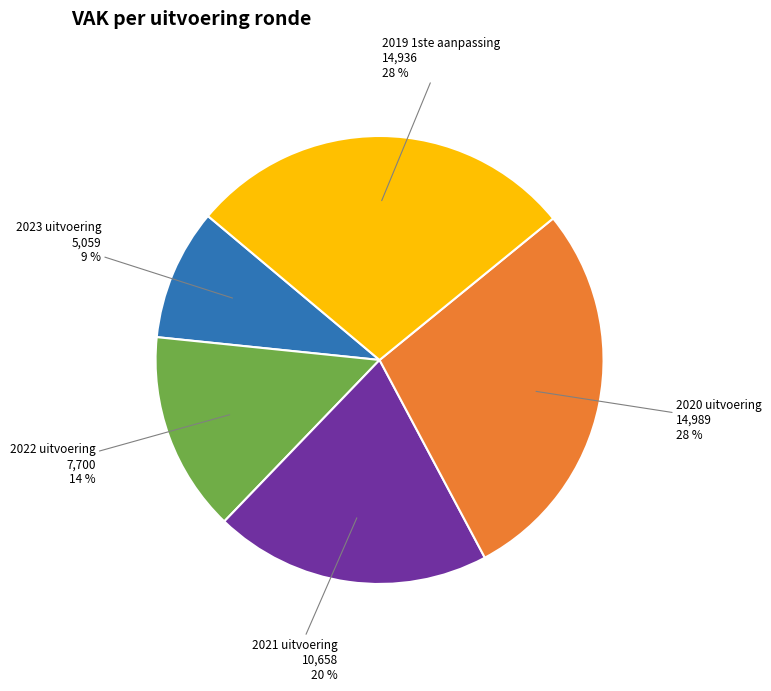

How many slices are in this pie chart?

5